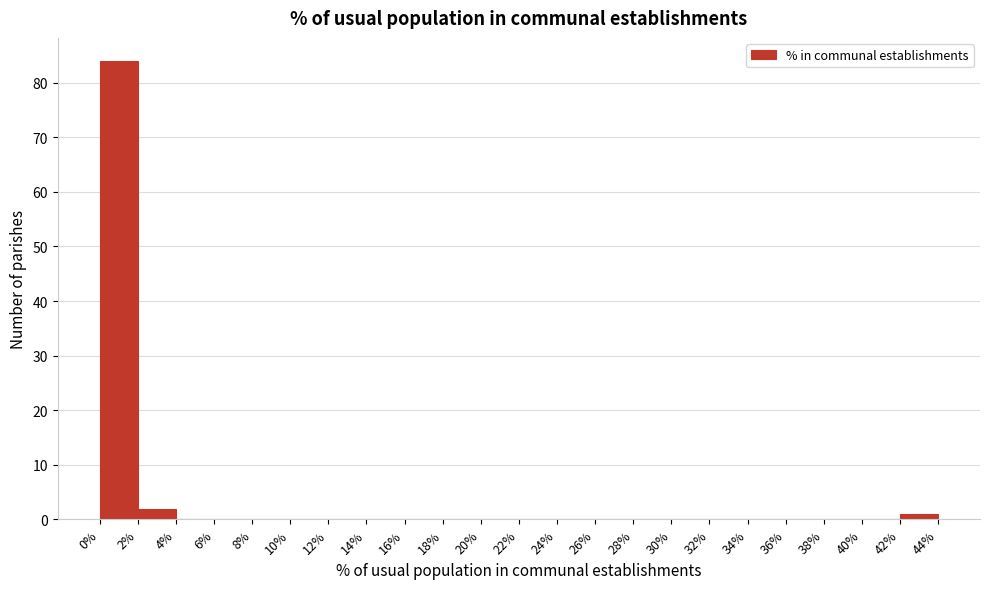

How tall is the bar that spans 42% to 44% on the x-axis? The values are not printed on the chart, so give them approximately, as read against the axis.

1